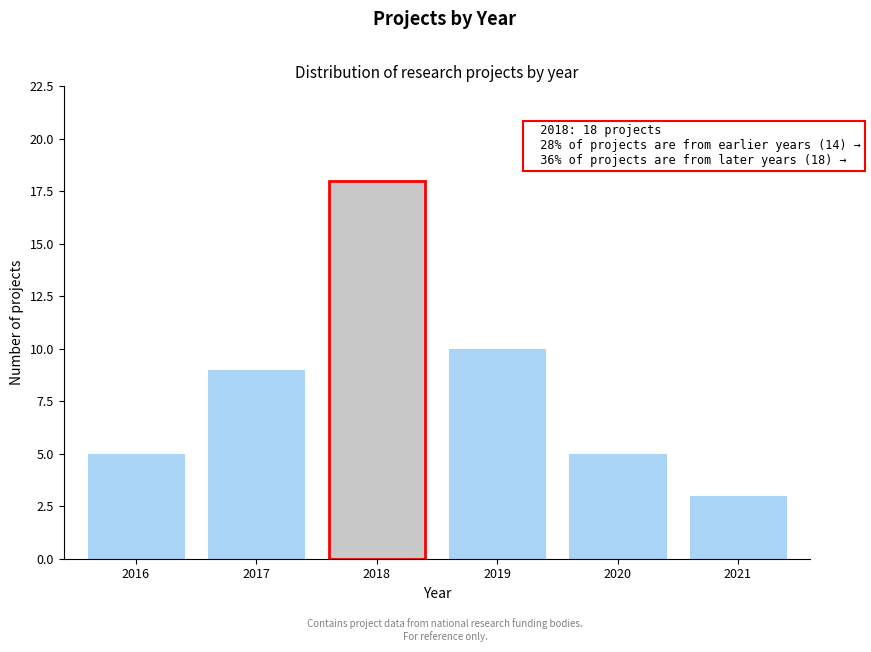

Reading left to right, transcribe all the data shown in this chart.

5	9	18	10	5	3